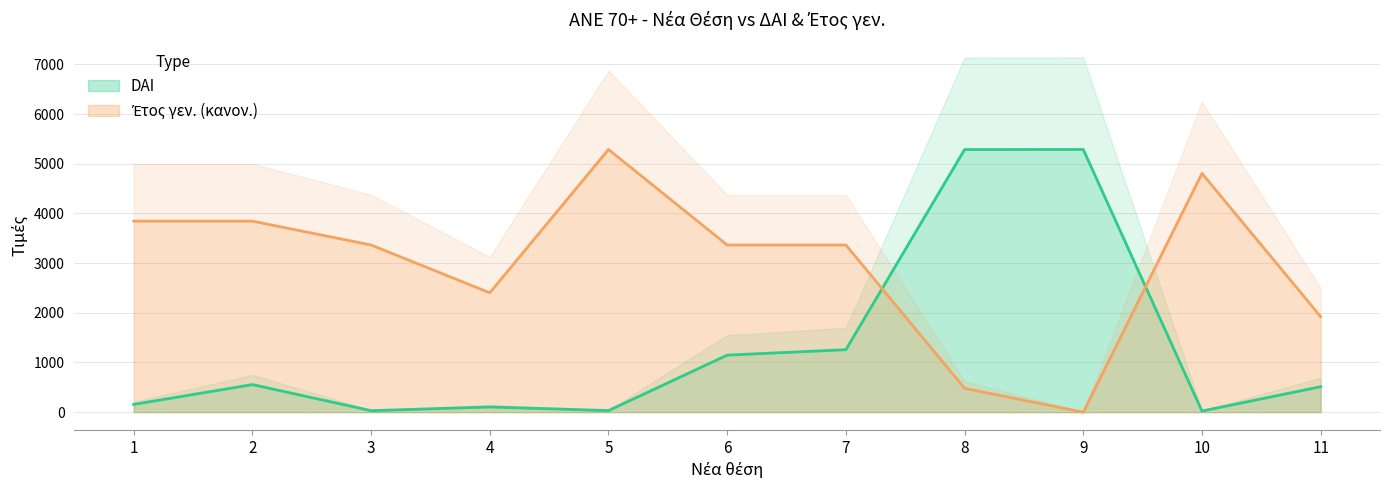

Which series has the widest spread of values?

Etos gen.